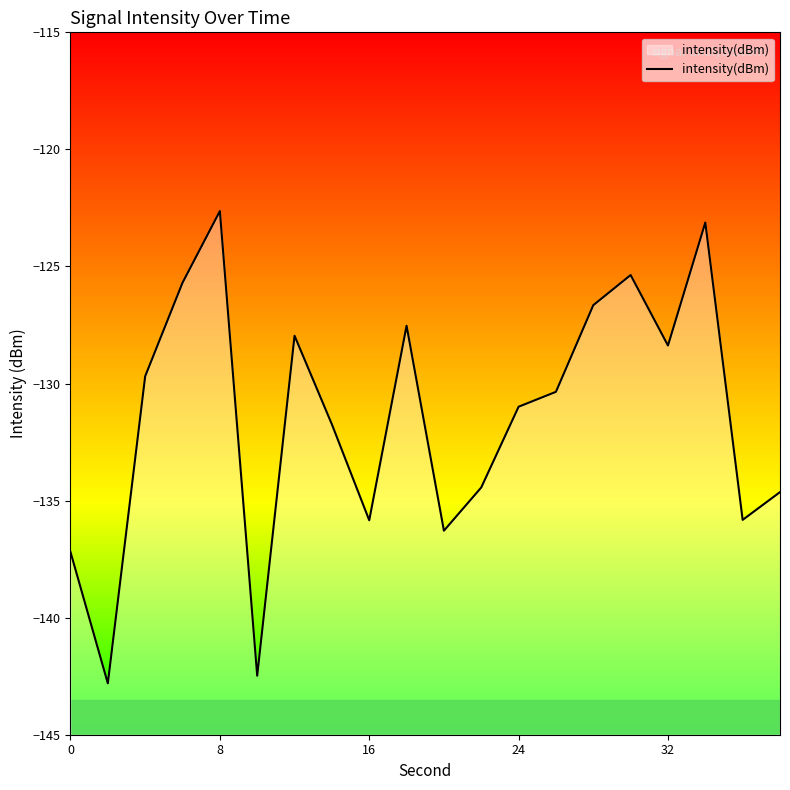

Is it true that the value at 16 is -135.8?

True